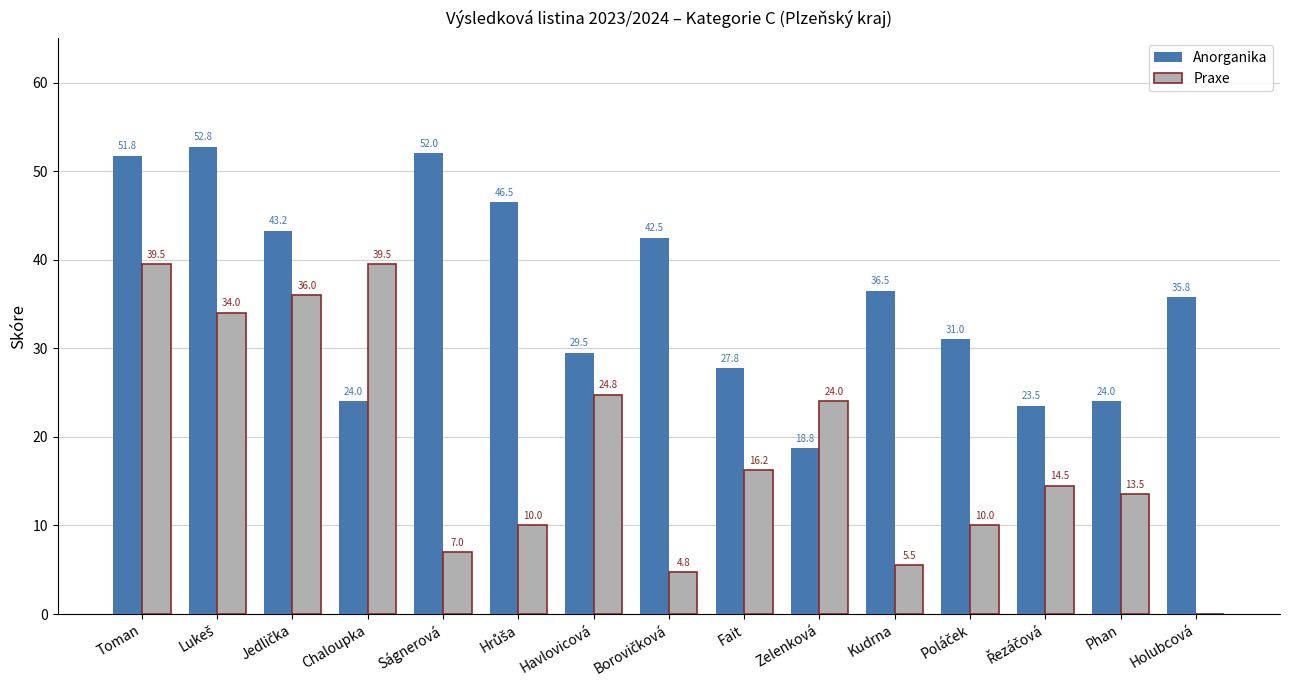

Is the value of Praxe at Ságnerová greater than the value of Anorganika at Chaloupka?

No